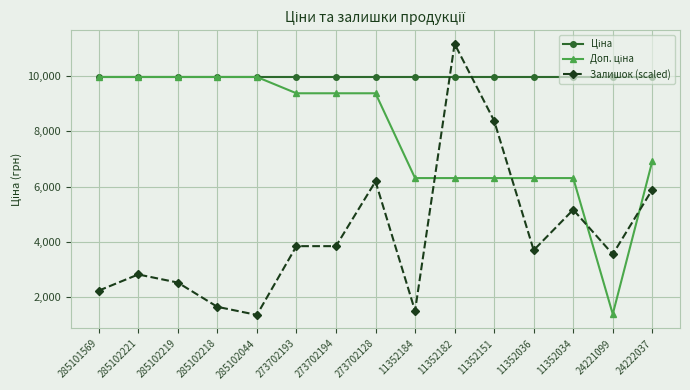

What is the value of the Залишок (scaled) point at the 2nd from the left?

2813.6